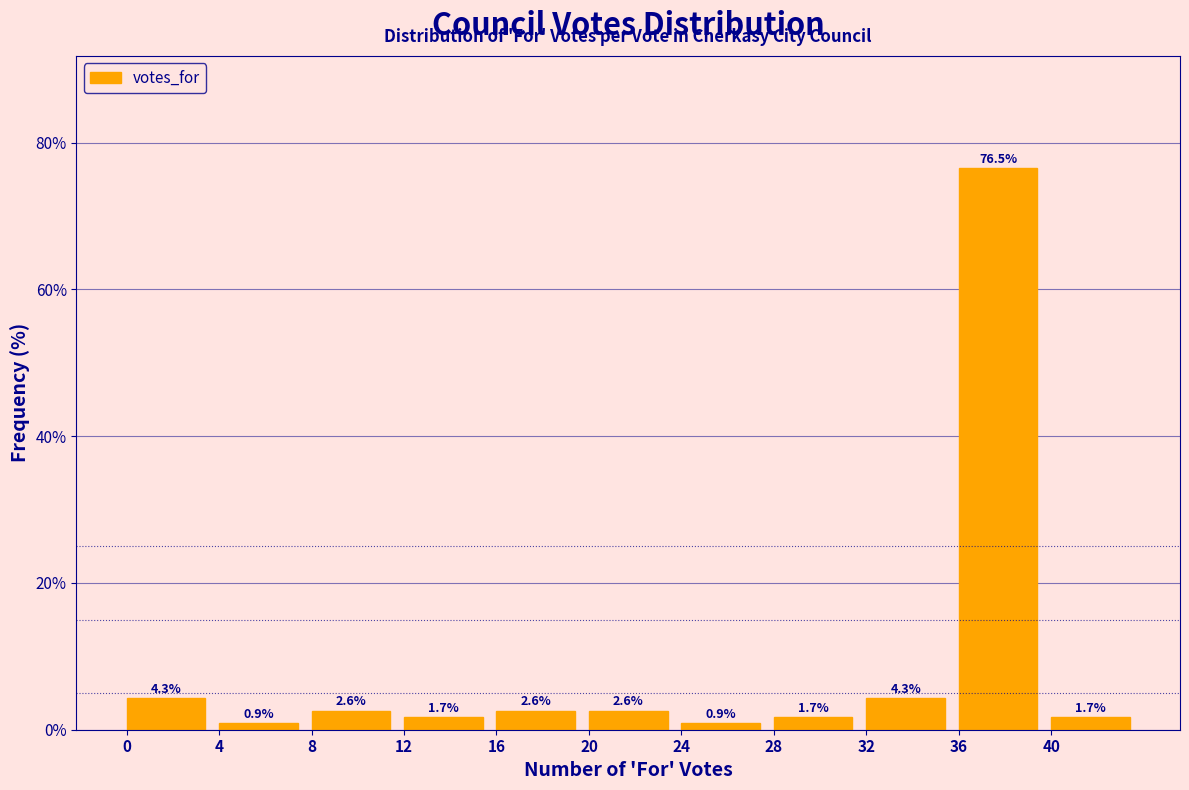

Reading left to right, transcribe this chart: for each bar, give the range it covers on the x-axis and its height.

0 to 4: 4.3
4 to 8: 0.9
8 to 12: 2.6
12 to 16: 1.7
16 to 20: 2.6
20 to 24: 2.6
24 to 28: 0.9
28 to 32: 1.7
32 to 36: 4.3
36 to 40: 76.5
40 to 44: 1.7